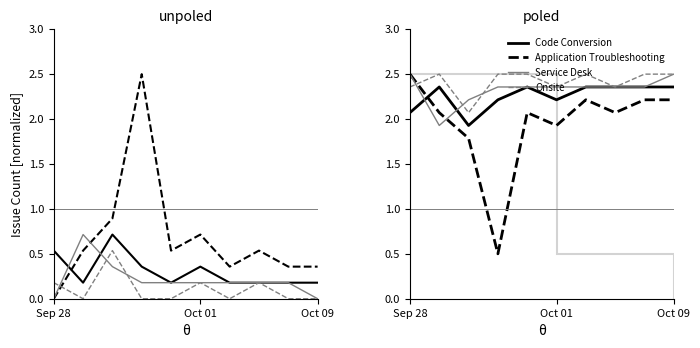

What is the difference between the second highest and second lowest values in the Code Conversion series?

0.3